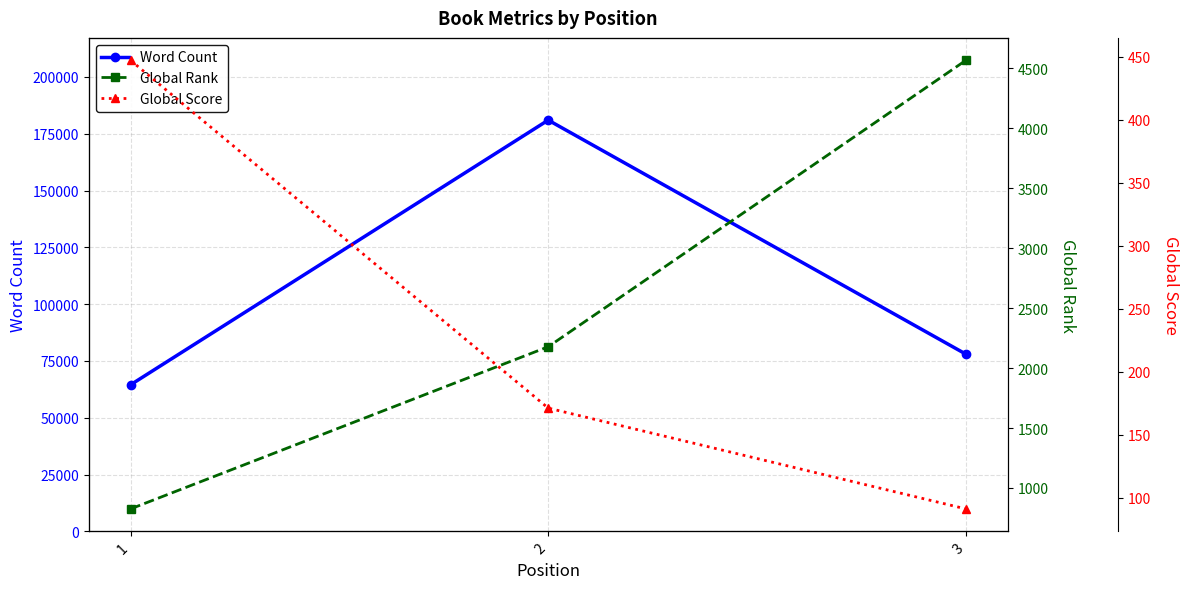

How many lines are shown in the chart?

3